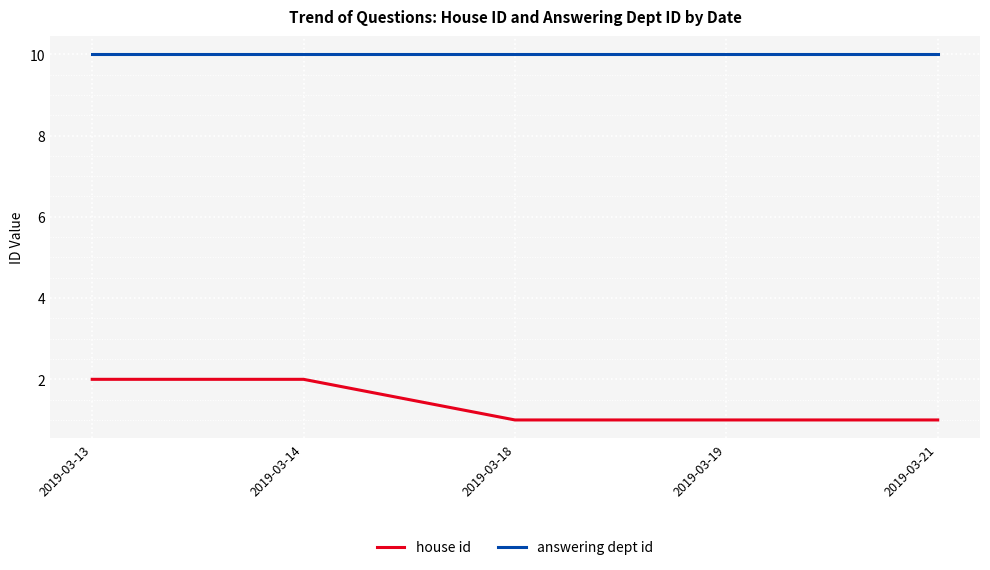

At how many categories does at least one series exceed 6?

5